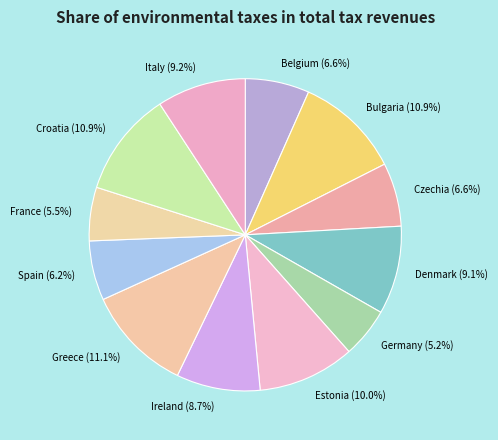

Count the number of slices in the pie.

12